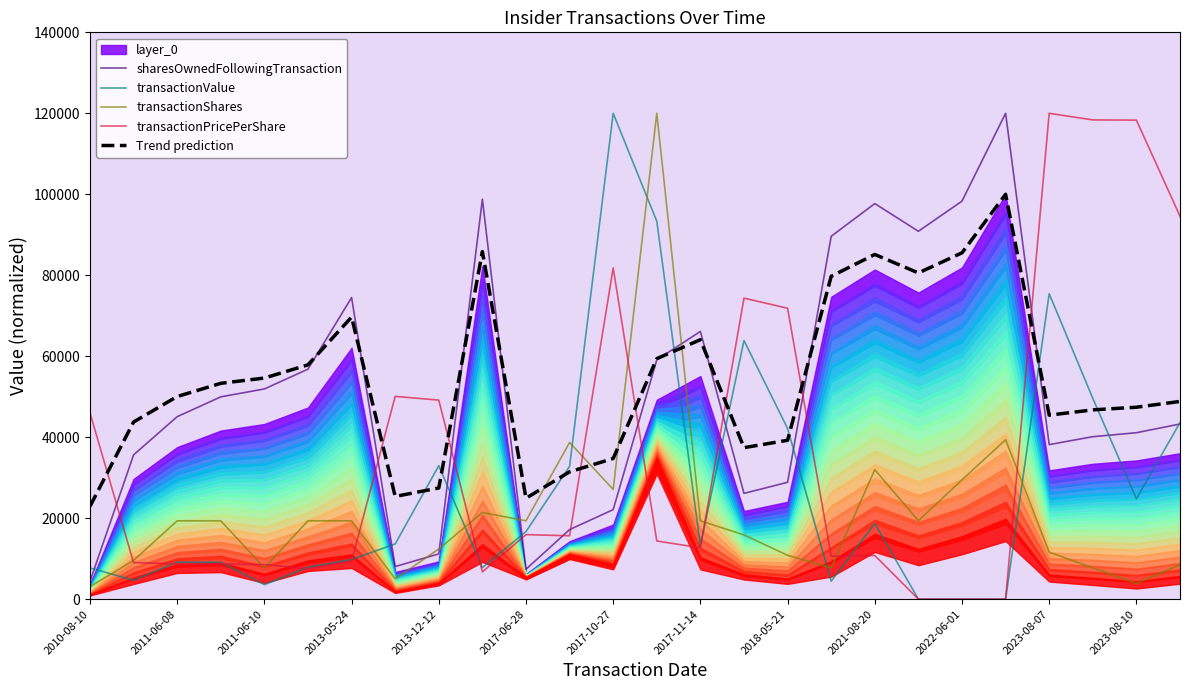

True or false: Trend prediction and sharesOwnedFollowingTransaction cross at least once.

True